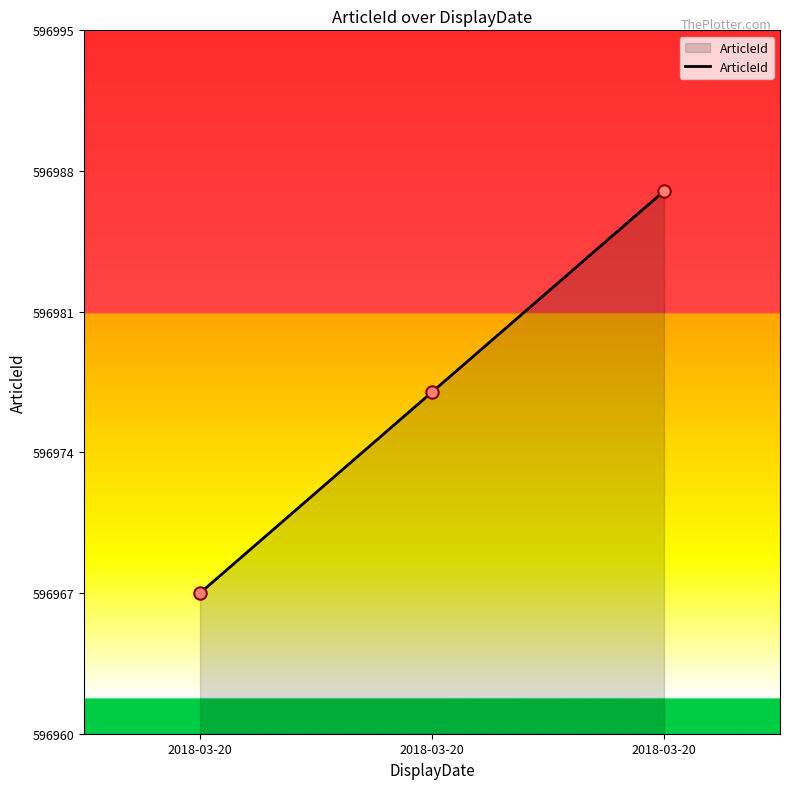

What is the change in value from 2018-03-20 to 2018-03-20?

+20